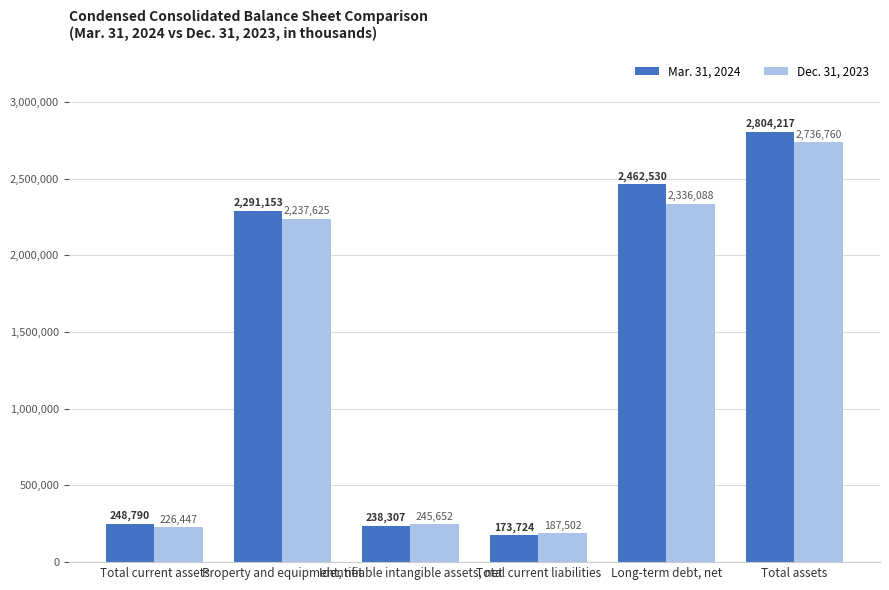

What is the total value across all series at Long-term debt, net?

4798618